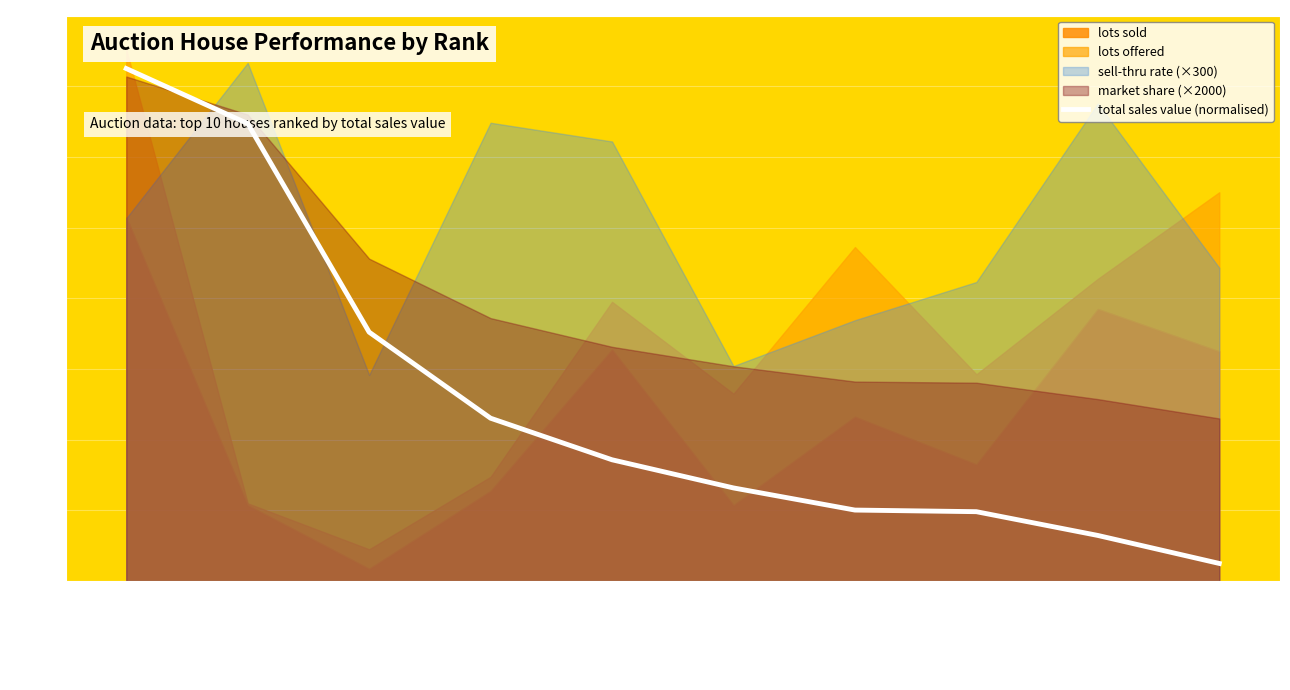

Which label corresponds to the smallest value in the chart?

China Guardian